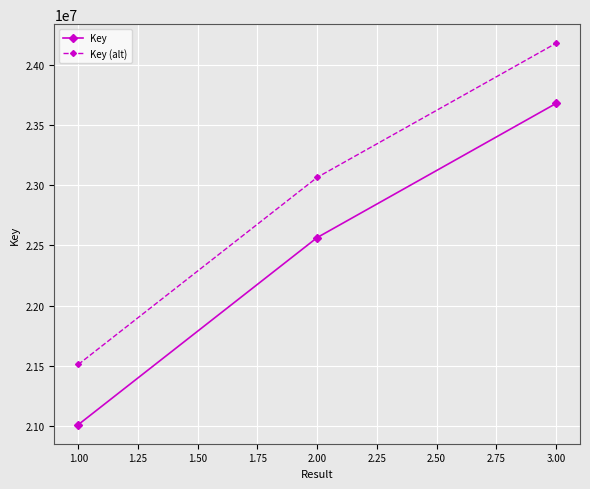

Which series changed the most between 1.00 and 3.00?

Key